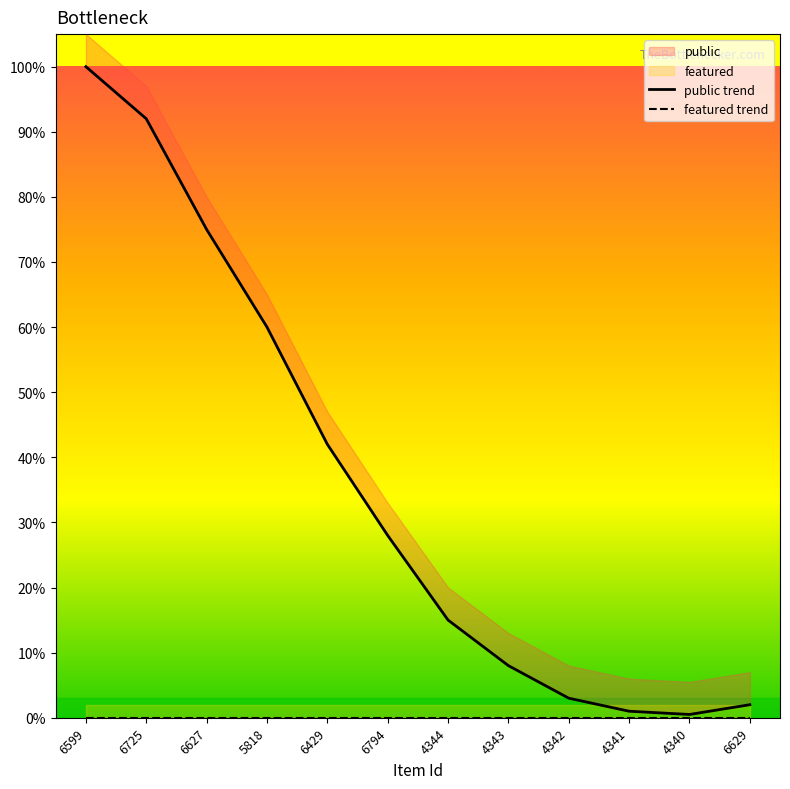

True or false: featured trend and public trend intersect in this chart.

False